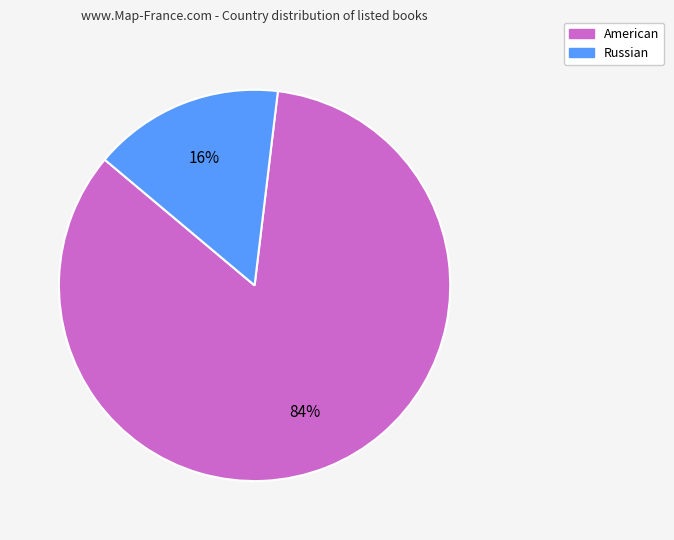

To the nearest percent, what is the difference between the American and Russian slice percentages?

68%